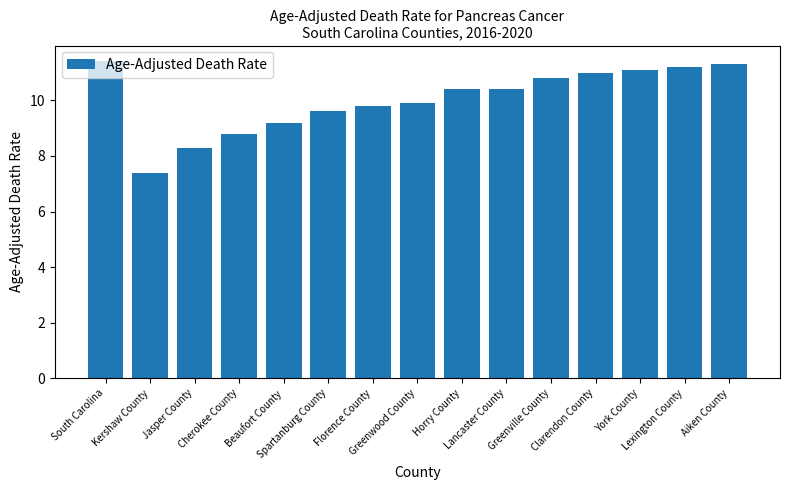

Where does the data first go above 10?

South Carolina